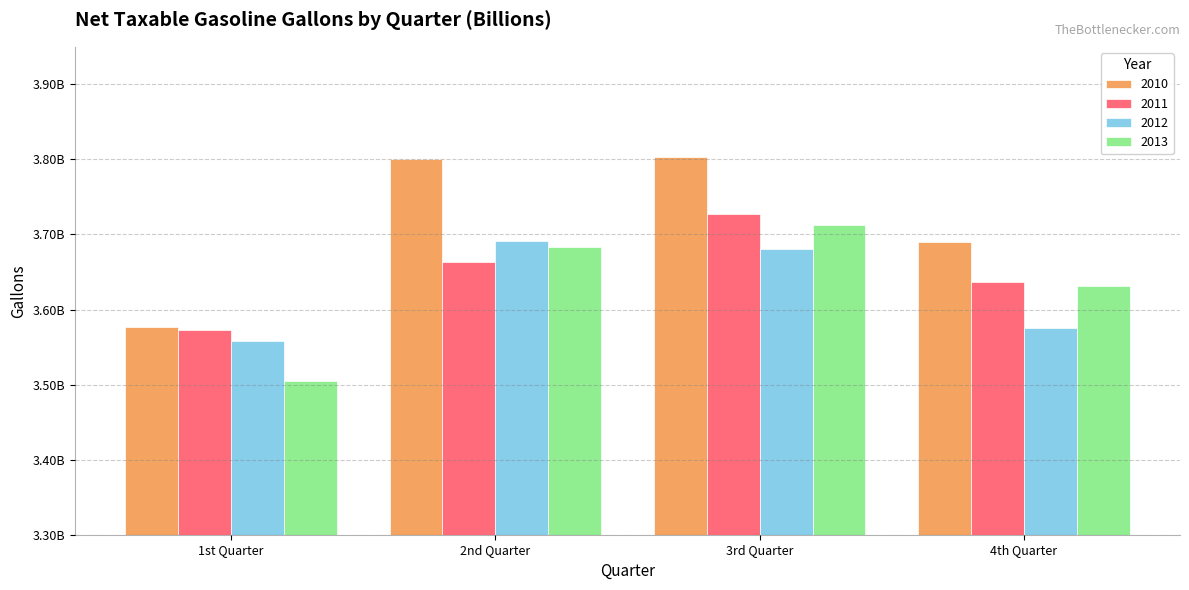

Reading right to left, extract all data points from this chart.

2010: 4th Quarter=3689940379	3rd Quarter=3802568086	2nd Quarter=3800093598	1st Quarter=3576290724
2011: 4th Quarter=3636838043	3rd Quarter=3727070122	2nd Quarter=3663120967	1st Quarter=3573104631
2012: 4th Quarter=3575420282	3rd Quarter=3679988170	2nd Quarter=3691943140	1st Quarter=3557442582
2013: 4th Quarter=3631843880	3rd Quarter=3712858335	2nd Quarter=3683731800	1st Quarter=3504510416